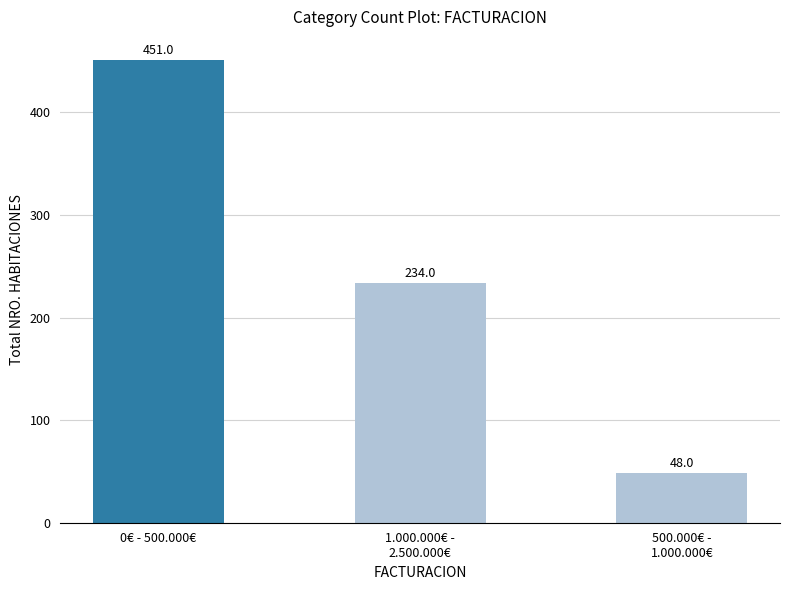

Which category has the lowest value across all series?

500.000€ -
1.000.000€